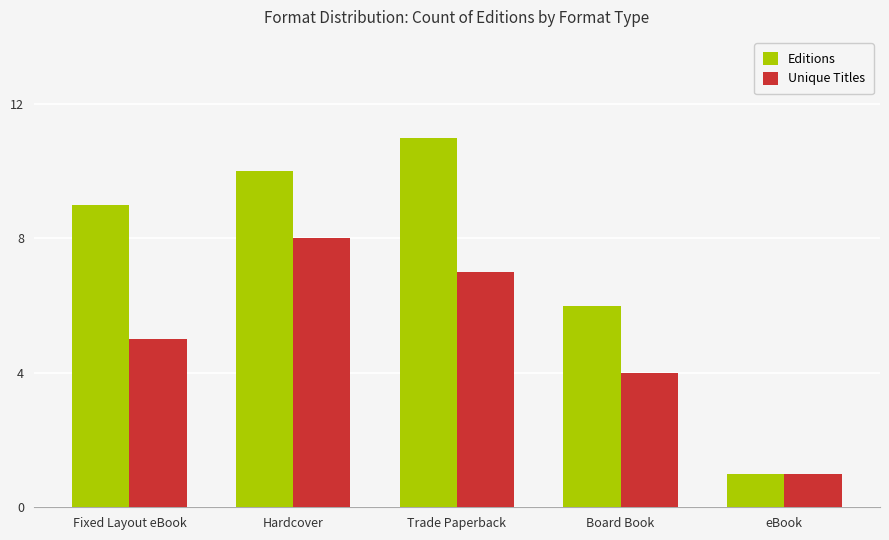

Reading right to left, extract all data points from this chart.

Editions: 1	6	11	10	9
Unique Titles: 1	4	7	8	5